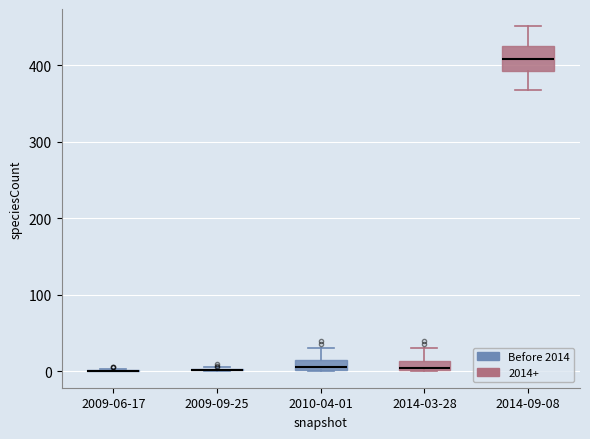

Where is the lower edge of the box for 2010-04-01 on the y-axis? The values are not printed on the chart, so give them approximately, as read against the axis.

0